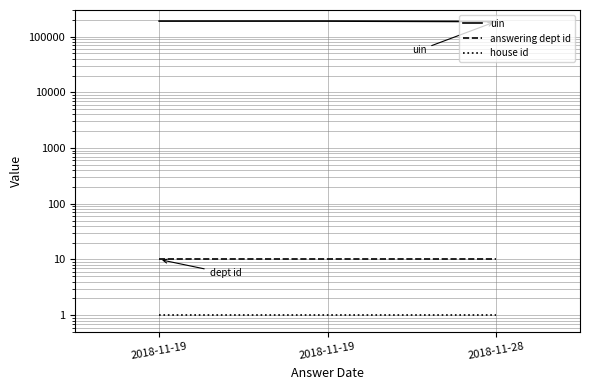

Reading right to left, list all the values displayed in this chart.

uin: 186198	189799	189798
answering dept id: 10	10	10
house id: 1	1	1